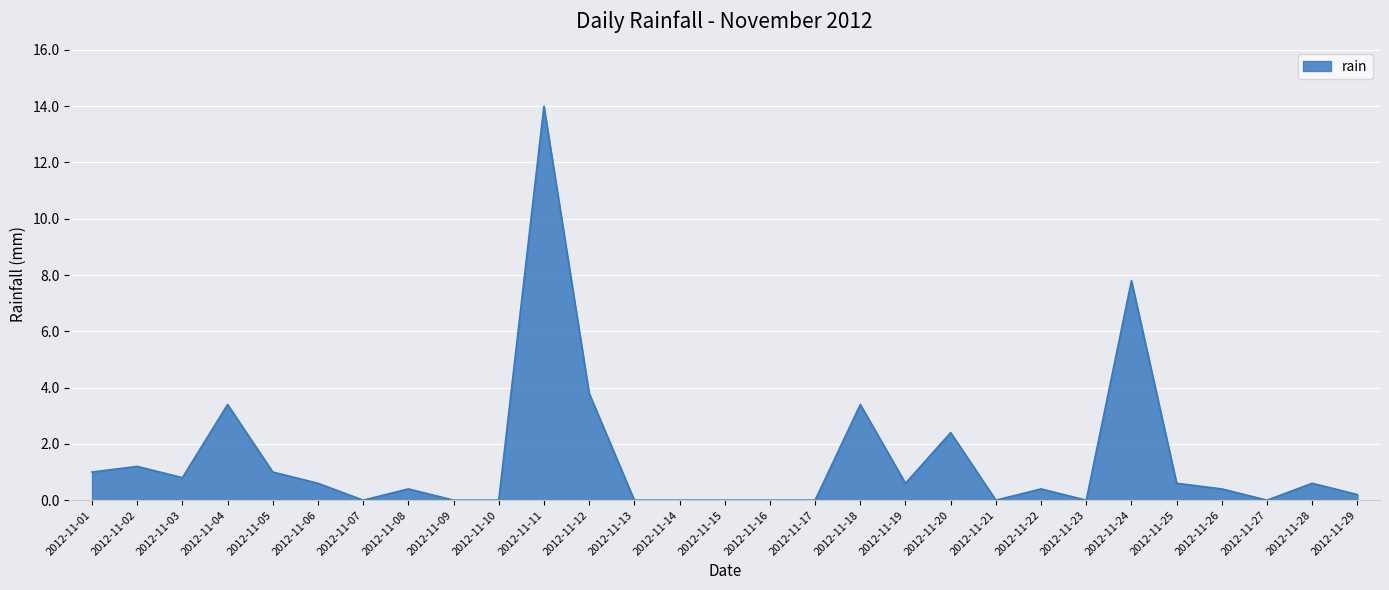

What is the sum of the values at 2012-11-18 and 2012-11-22?

3.8